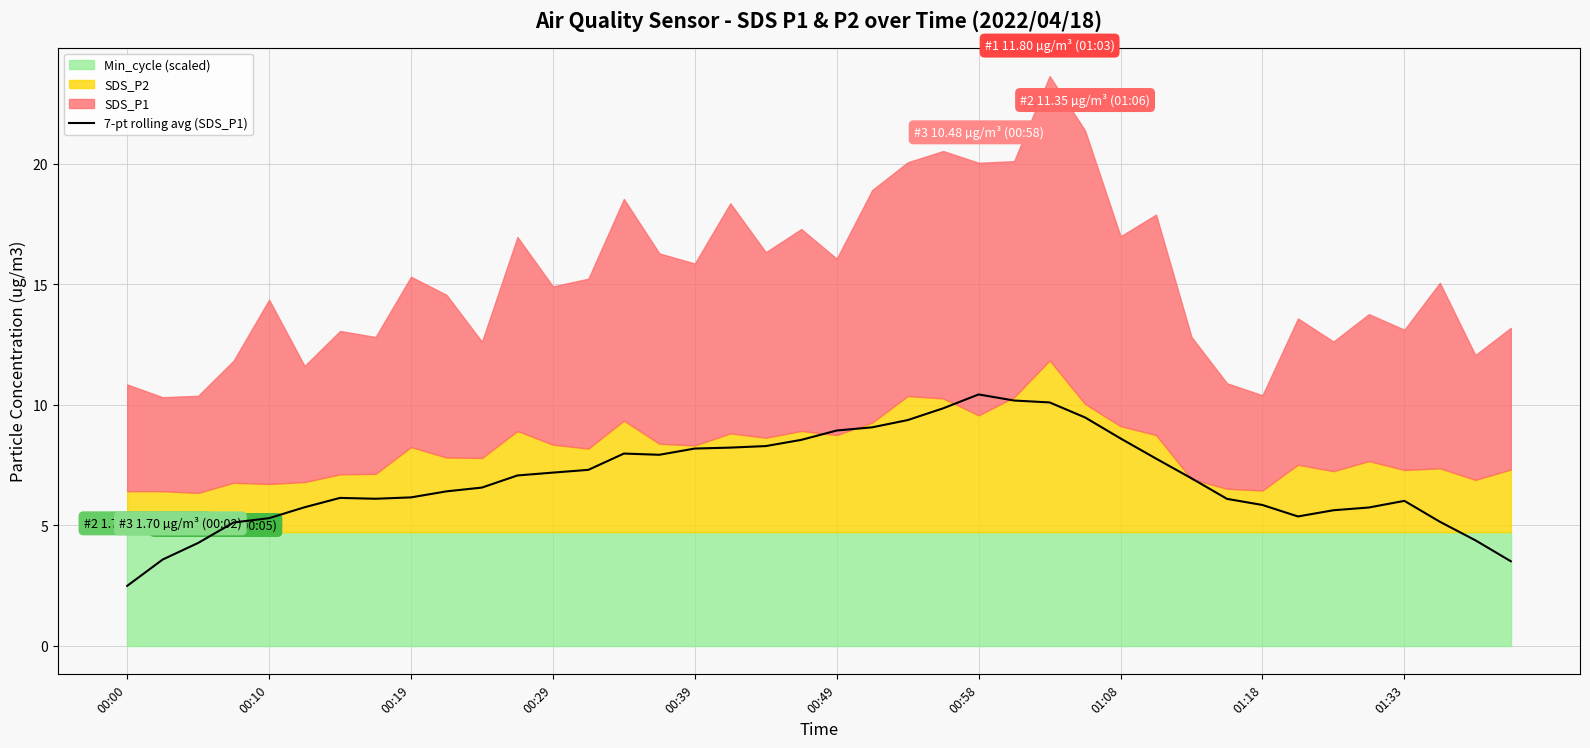

Which category has the lowest value in the 7-pt rolling avg (SDS_P1) series?

00:00